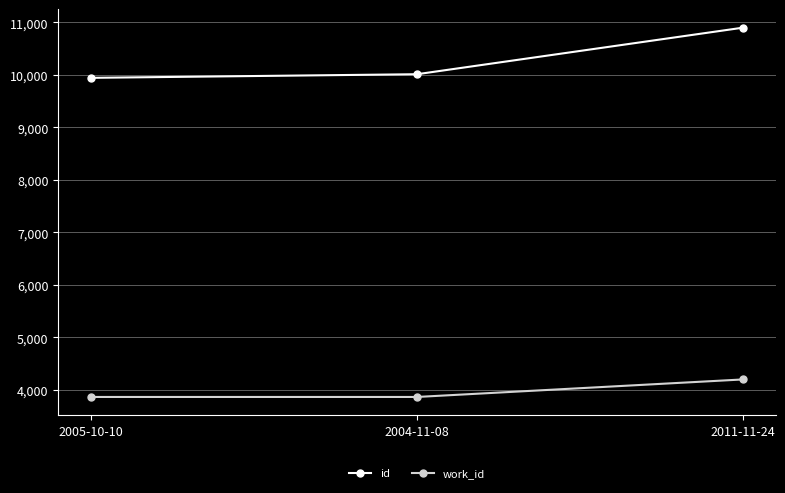

How many lines are shown in the chart?

2